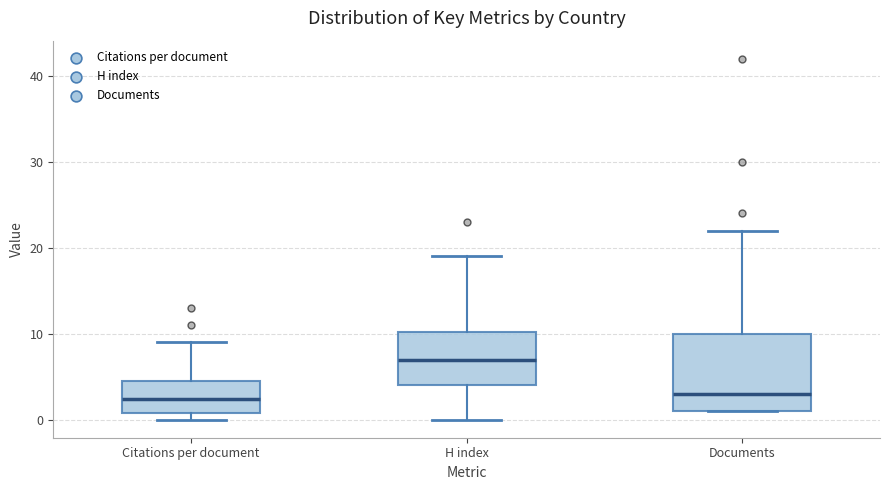

Comparing the boxes themselves (not the whiskers), which one is the tallest?

Documents